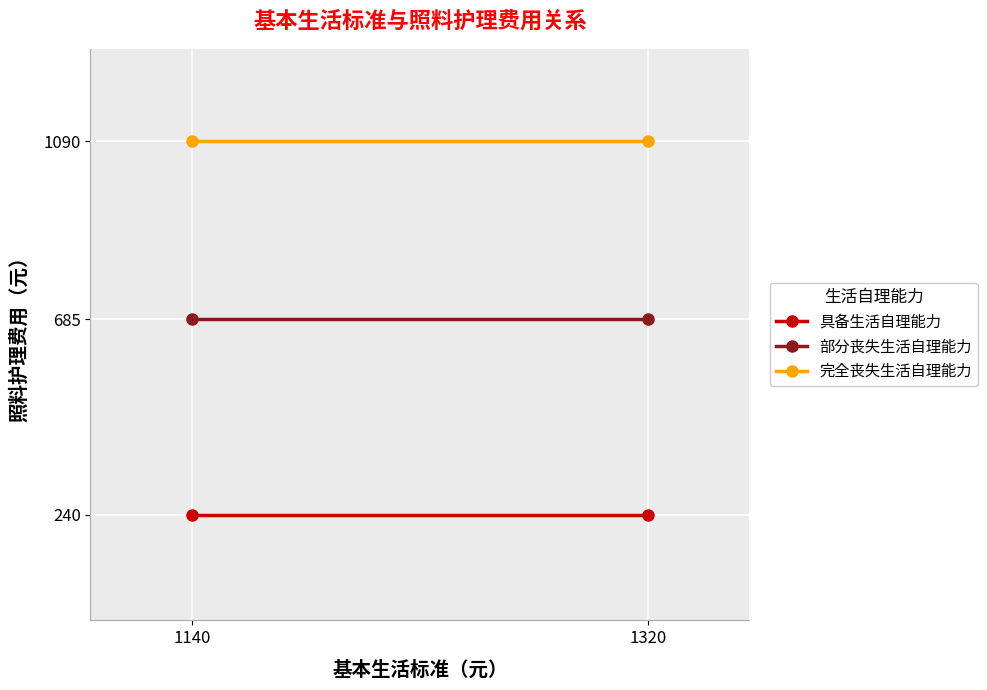

What is the highest value of the 具备生活自理能力 series?

240